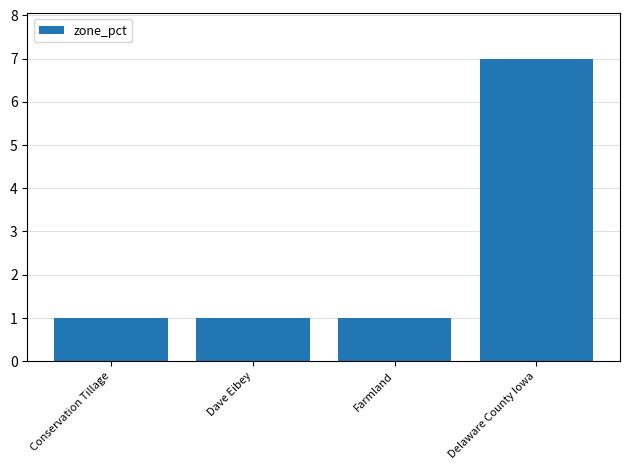

What value does the data have at Conservation Tillage?

1